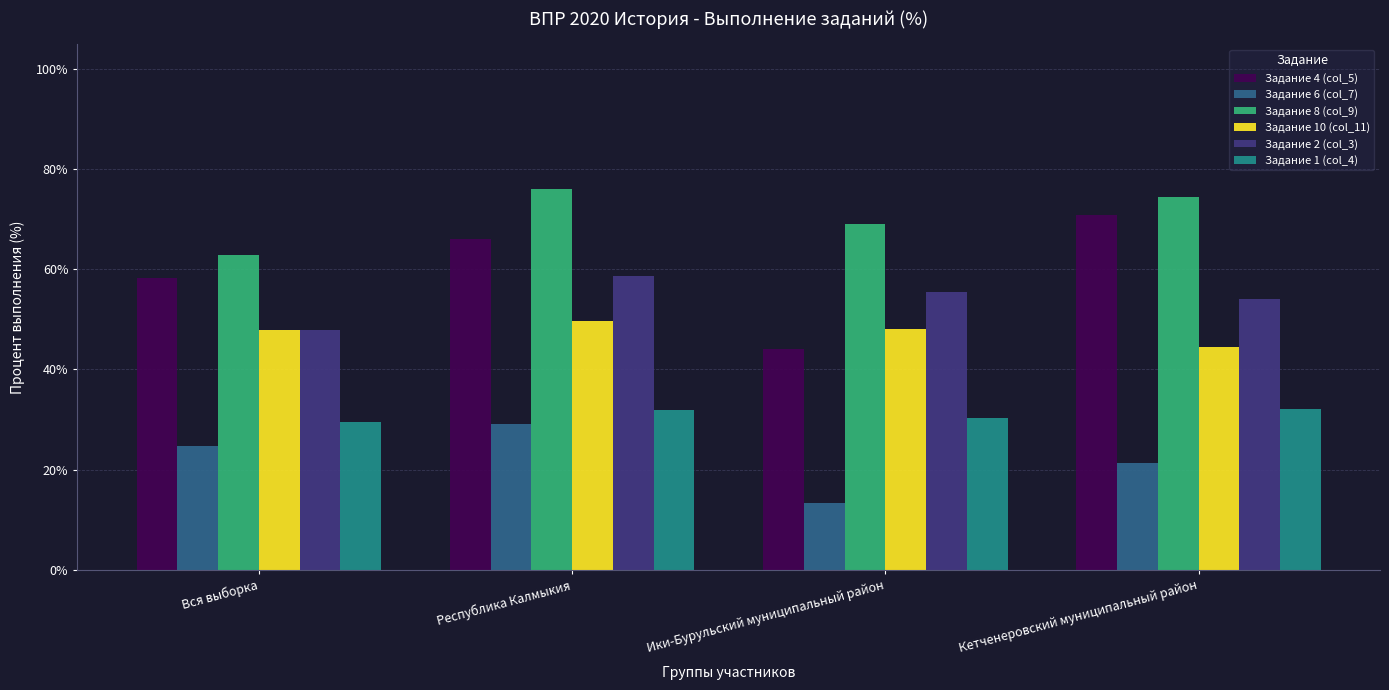

What is the minimum value shown in the chart?

13.2